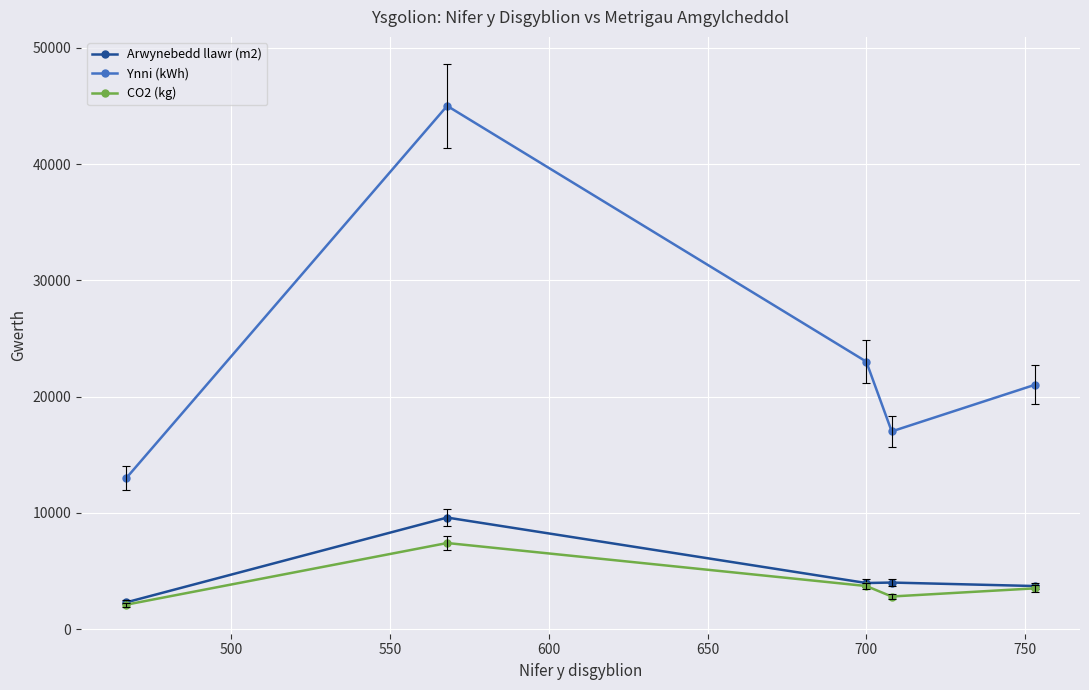

What is the greatest value displayed?

45000